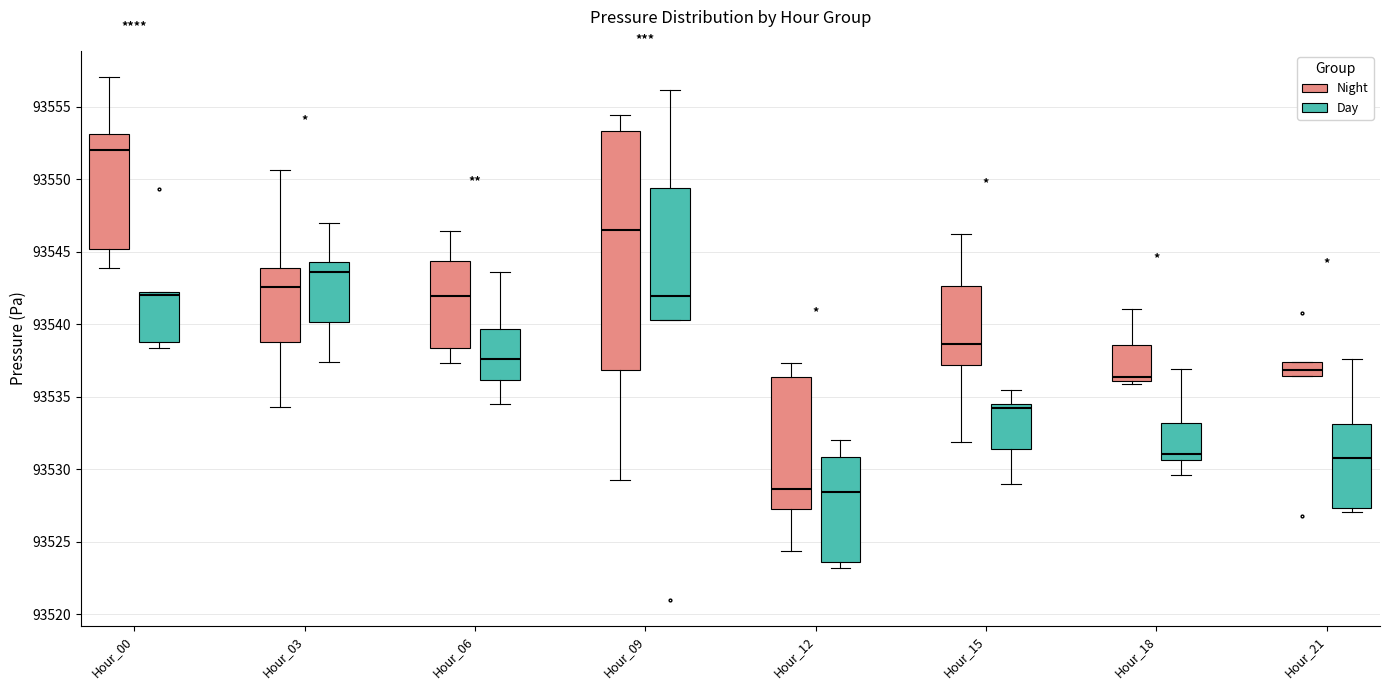

Which box's median line is the highest?

Hour_00 (Night)